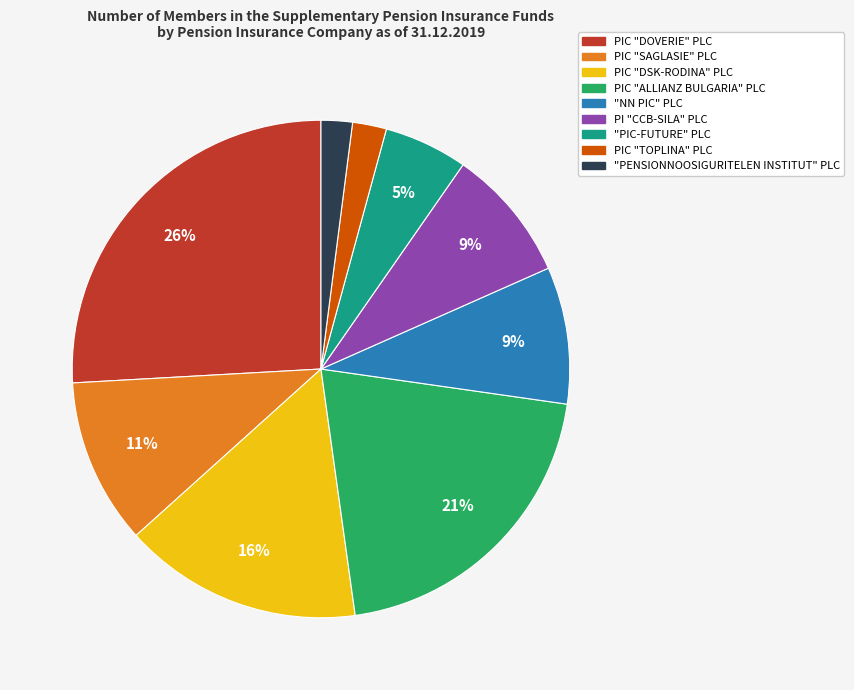

Is "PIC-FUTURE" PLC the majority of the pie?

No